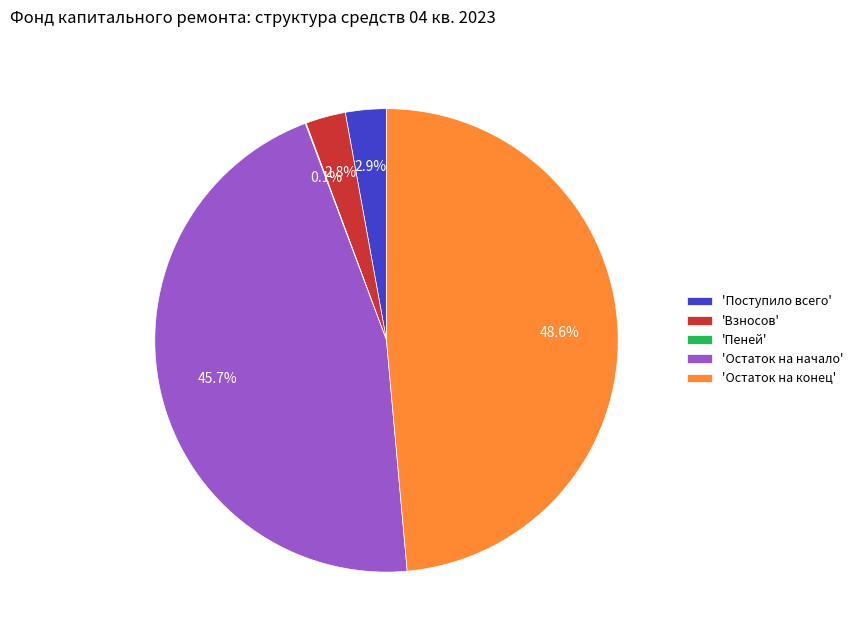

Does 'Остаток на конец' account for over 50% of the chart?

No